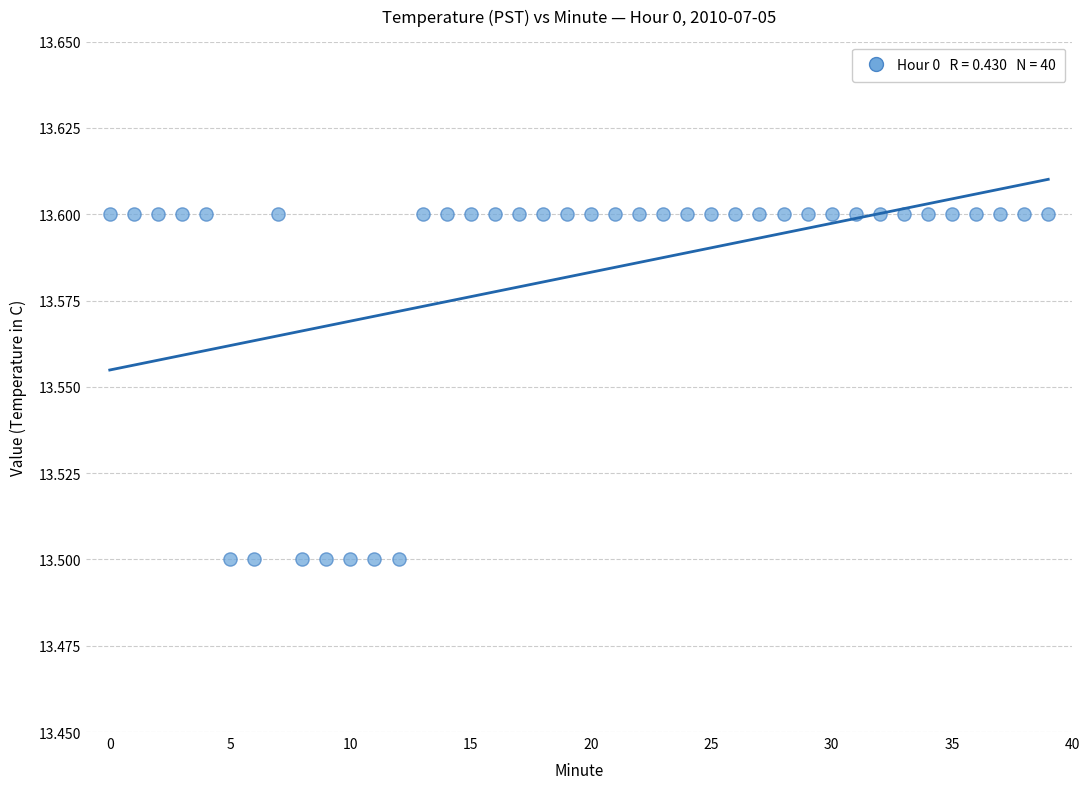

Count the number of points in this scatter plot.

40